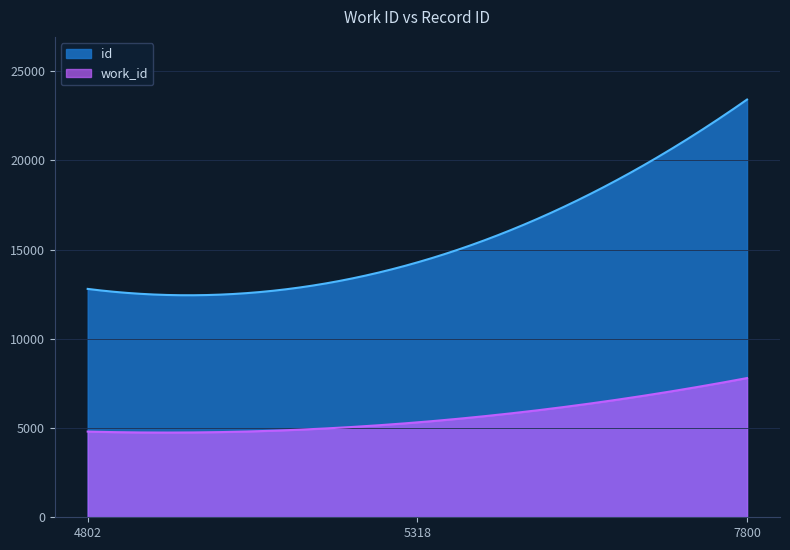

What is the lowest value of the id series?

12439.7